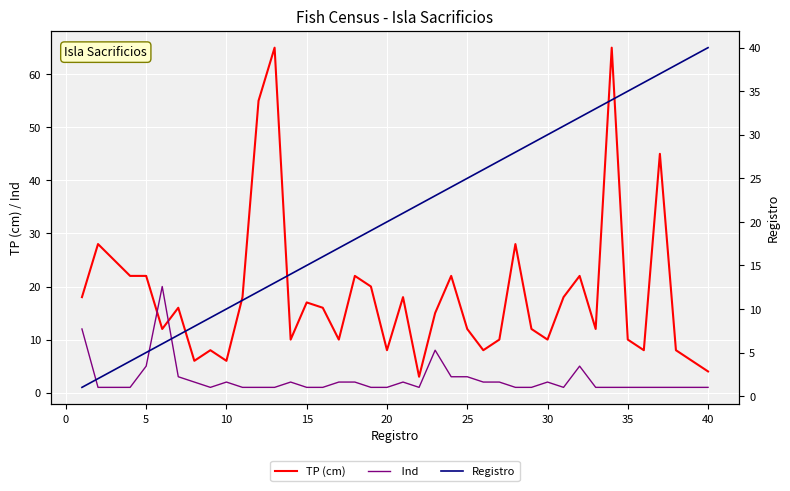

How many times do TP (cm) and  Ind cross each other?

2